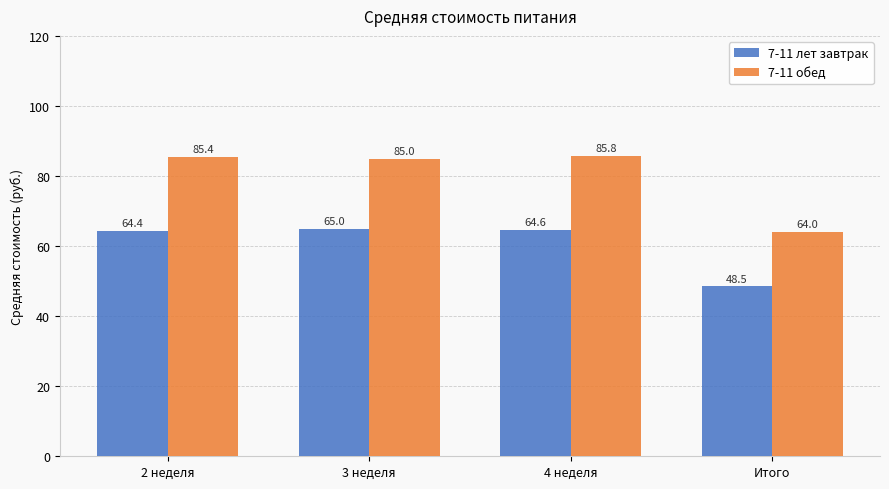

What is the label of the 3rd bar from the left?

4 неделя